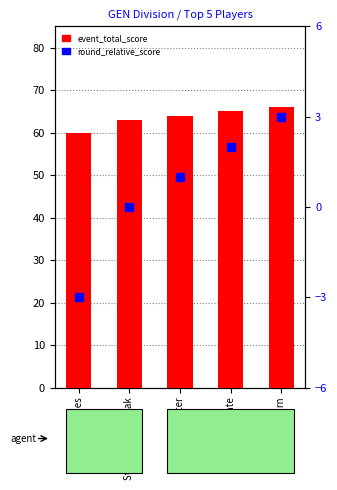

What are all the series names shown in the legend?

event_total_score, round_relative_score